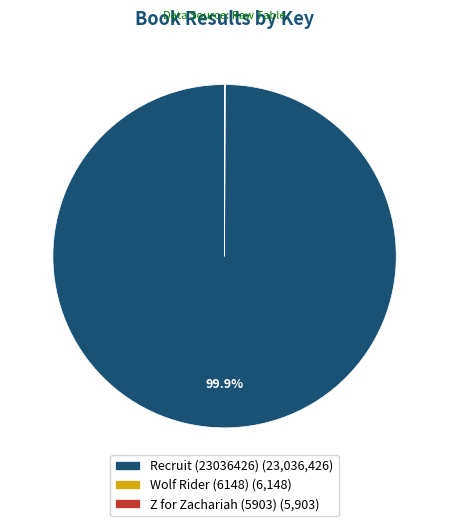

Is there any slice that represents more than half of the pie?

Yes